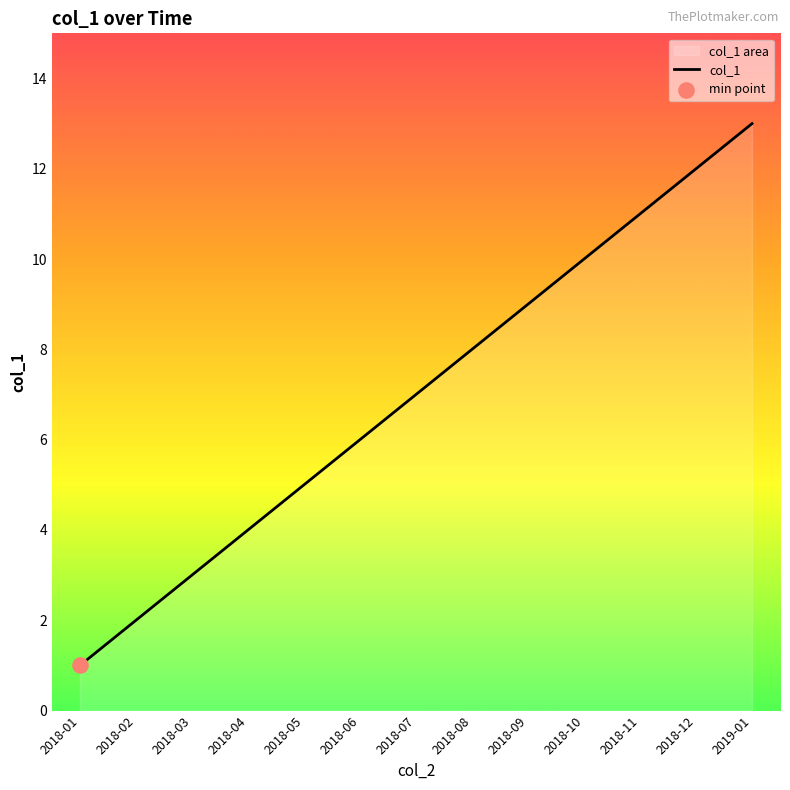

Approximately how many times larger is the value at 2018-10 compared to 2018-01?

10.0